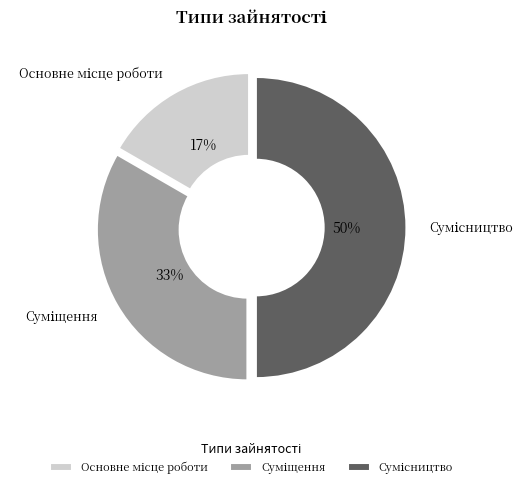

To the nearest percent, what is the average slice percentage?

33%